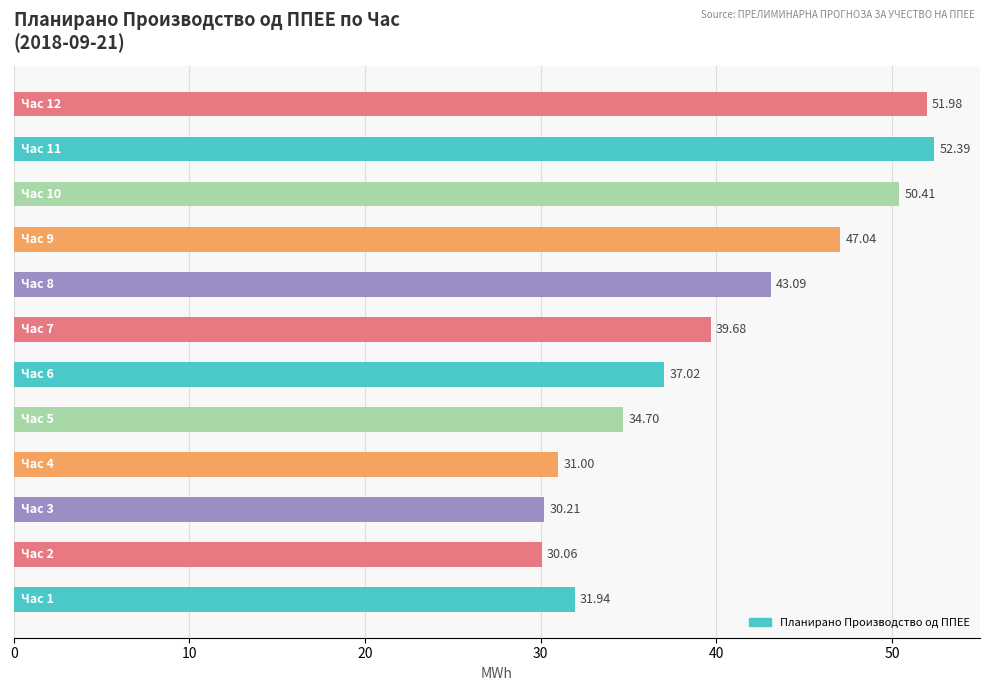

What is the difference between the maximum and second lowest values?

22.2